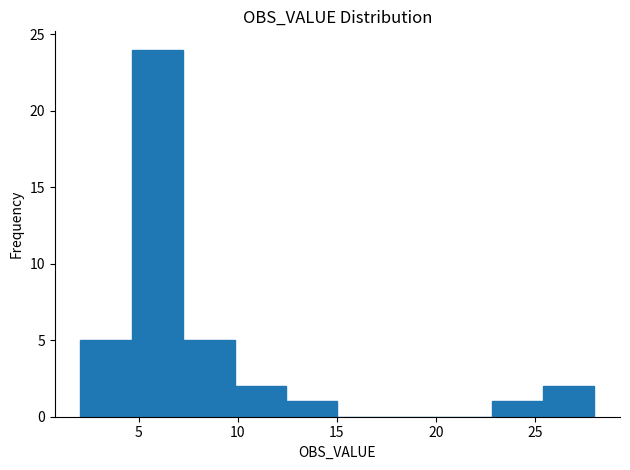

How tall is the bar that spans 10.0 to 12.5 on the x-axis? Neither the bar edges nor the heights are printed on the chart, so give them approximately, as read against the axes.

2